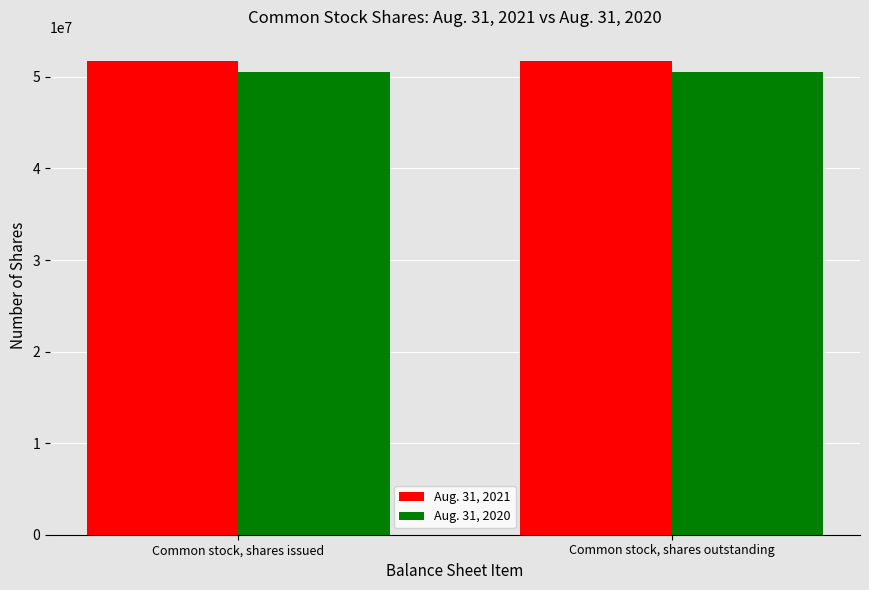

What is the total value across all series at Common stock, shares outstanding?

102280849